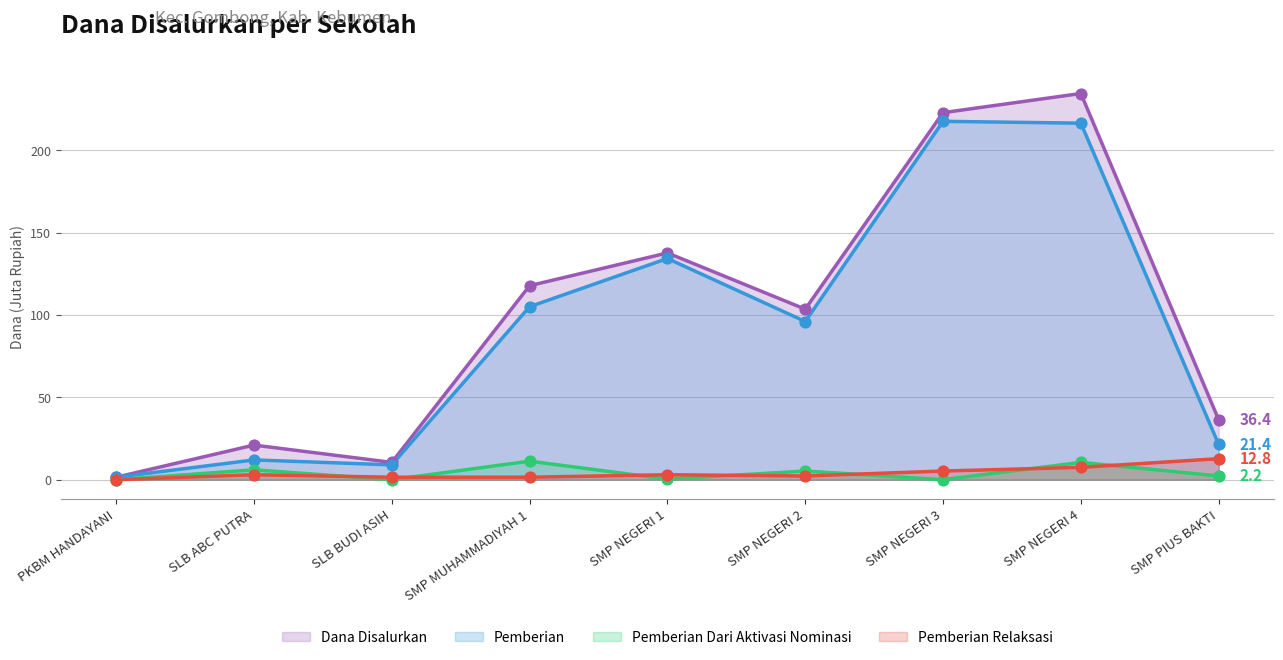

Which series has the largest total across all categories?

Dana Disalurkan